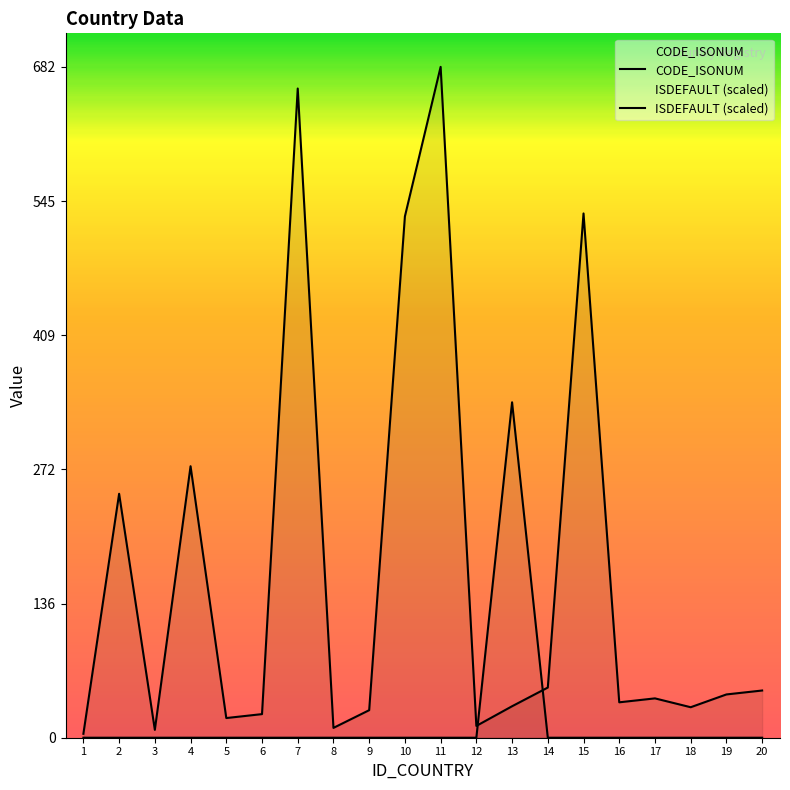

What is the maximum value for ISDEFAULT?

341